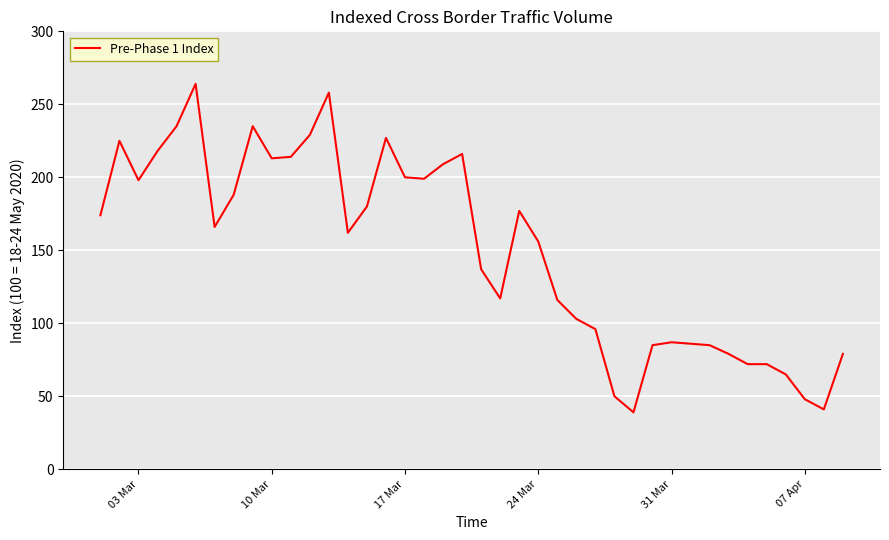

What is the sum of all values?

6000